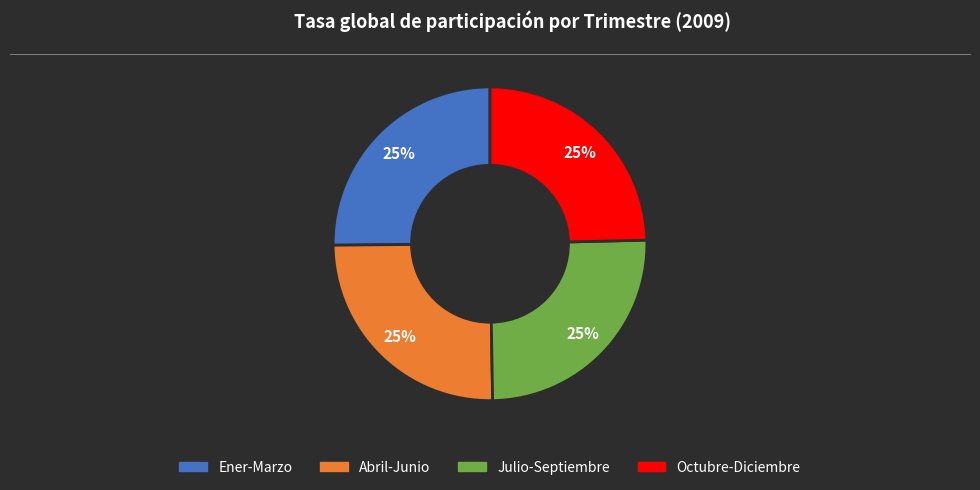

To the nearest percent, what is the combined percentage of Julio-Septiembre and Abril-Junio?

50%